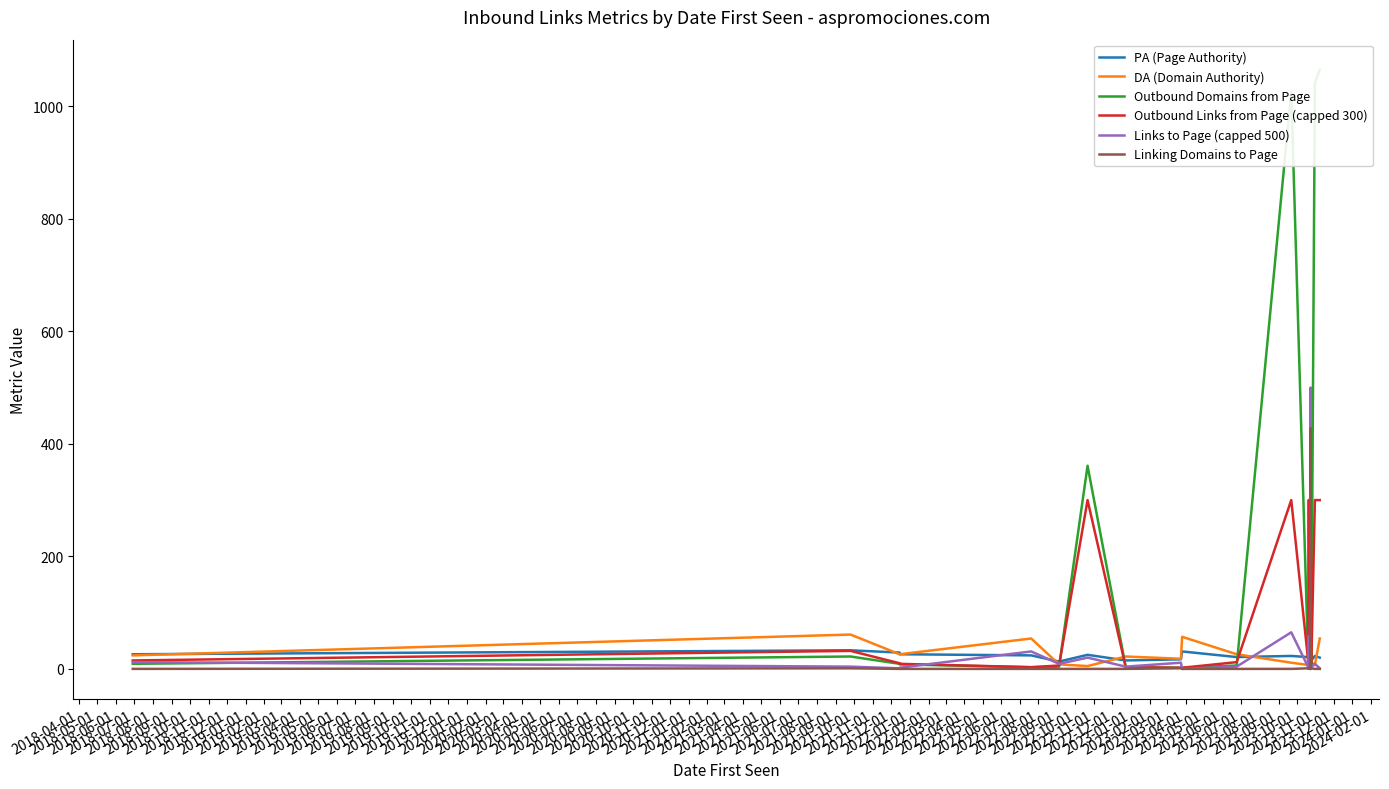

How many times do Links to Page (capped 500) and Outbound Links from Page (capped 300) cross each other?

8